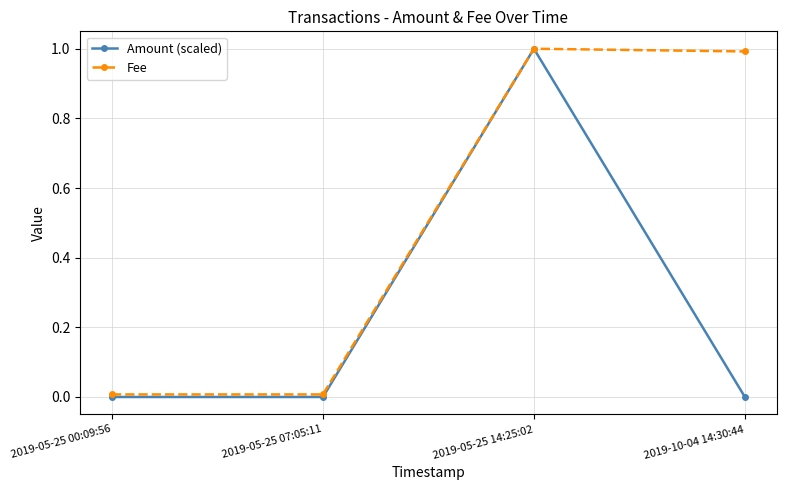

True or false: Amount (scaled) has a value of 1.0 at 2019-05-25 14:25:02.

True